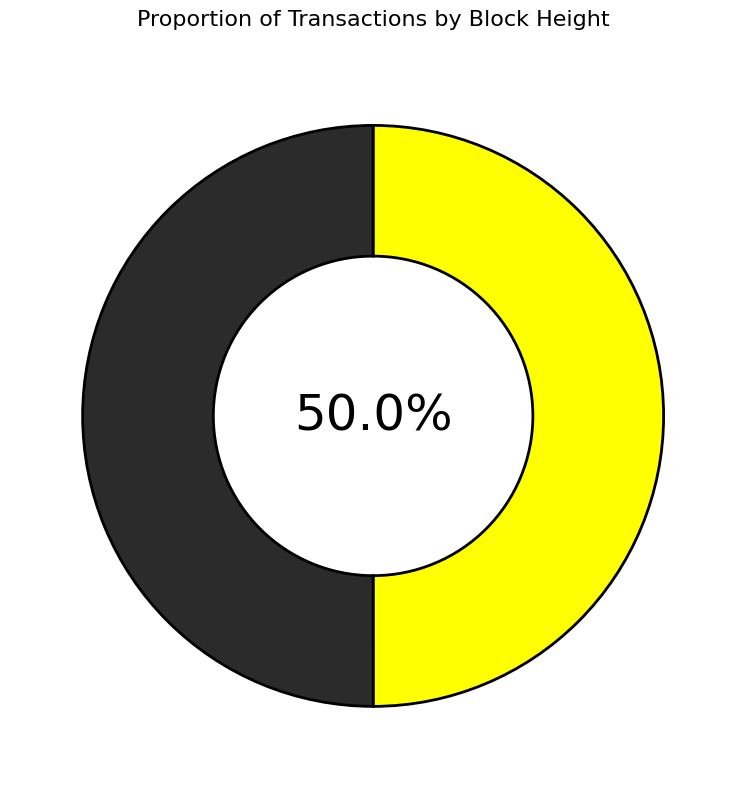

How many segments does this pie chart have?

2